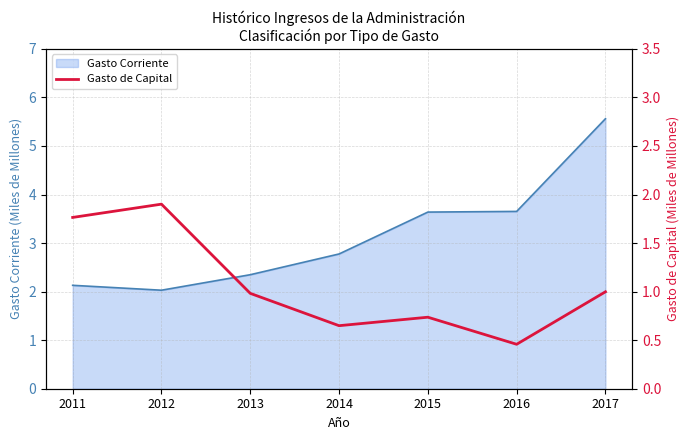

What is the highest value of the Gasto Corriente series?

5.6